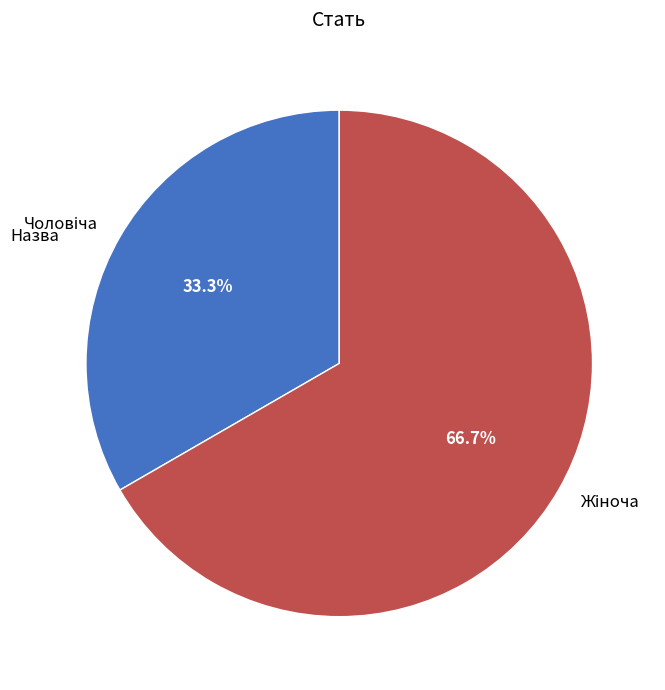

Is there a majority slice in this chart?

Yes